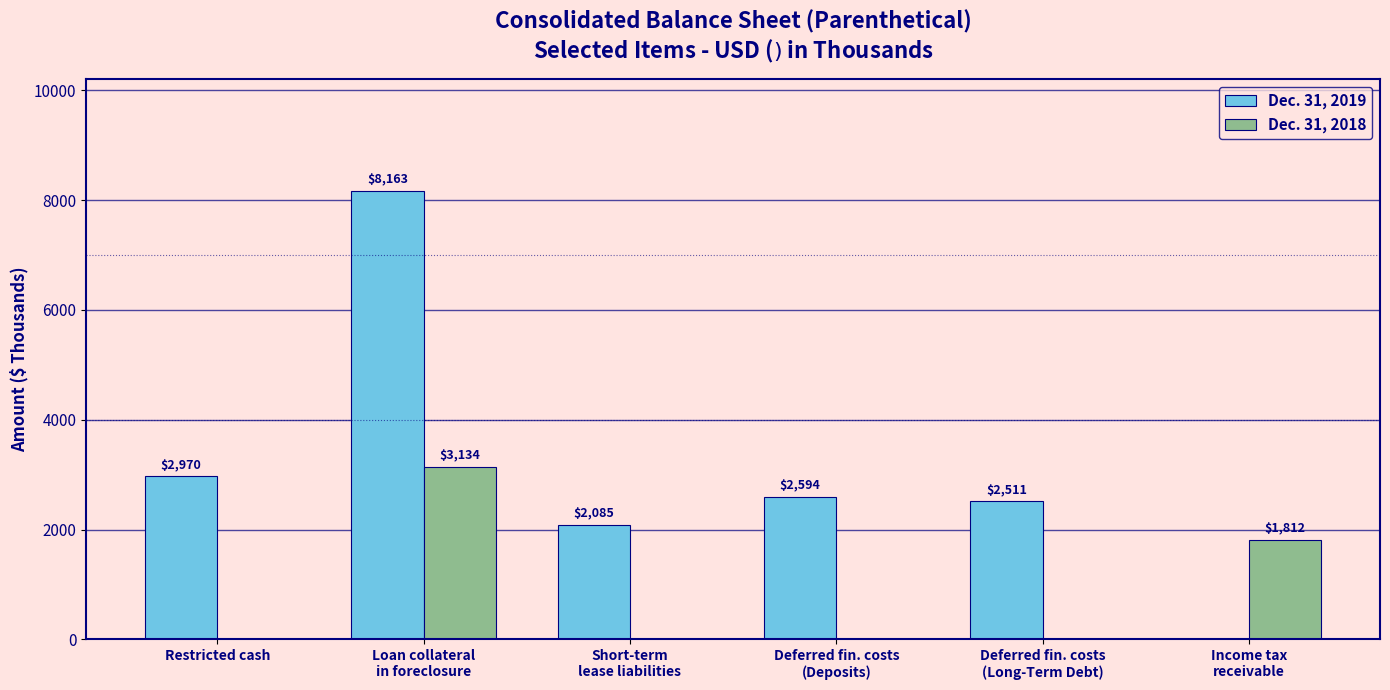

How many values in the Dec. 31, 2018 series exceed 0?

2